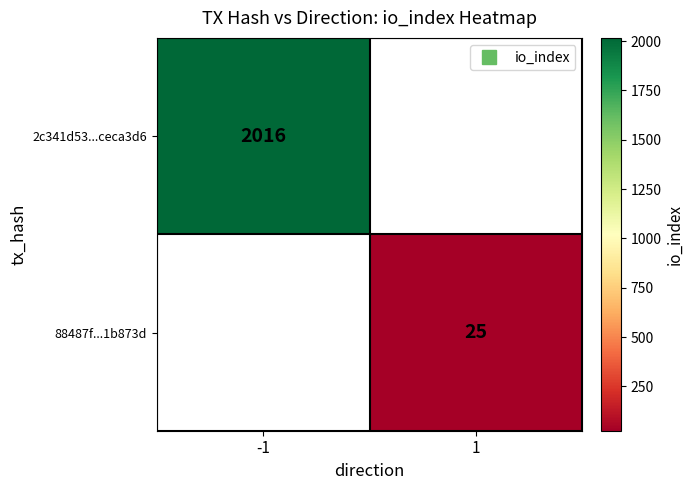

Which label corresponds to the largest value in the chart?

-1